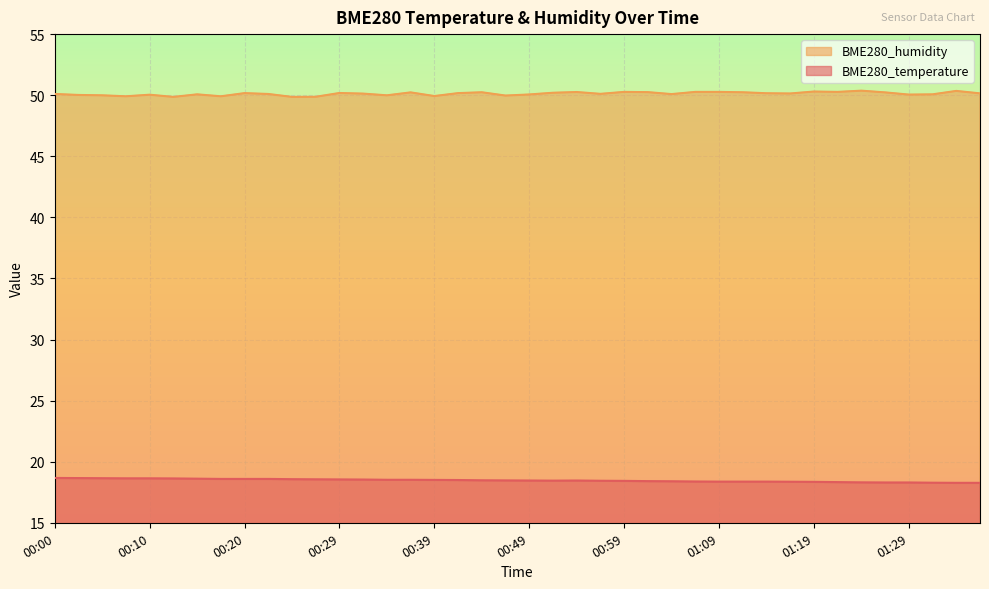

What are all the series names shown in the legend?

BME280_humidity, BME280_temperature